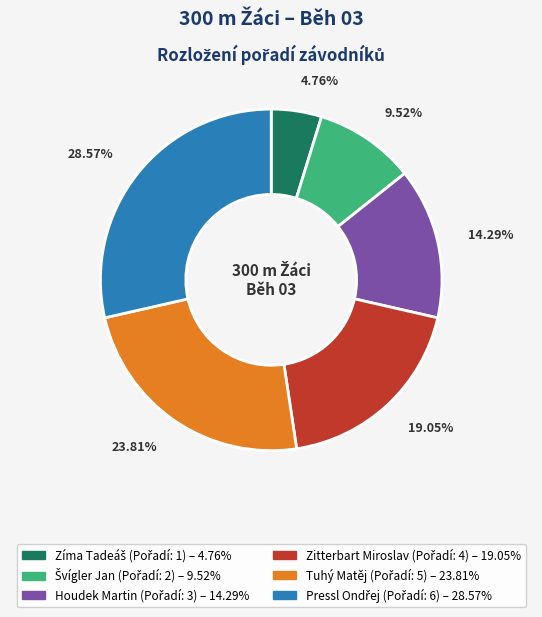

Does Houdek Martin represent more than half of the total?

No